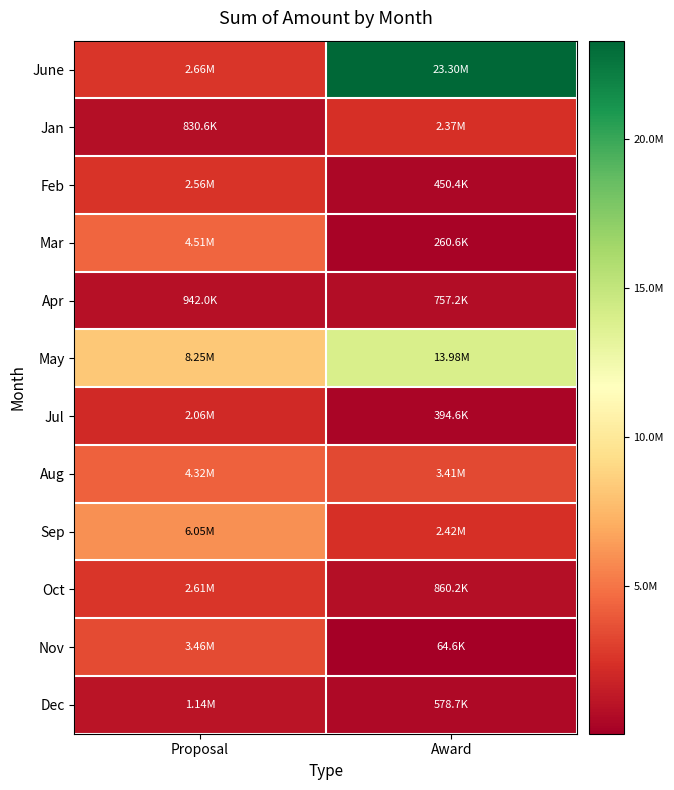

At how many categories does at least one series exceed 6186766?

2